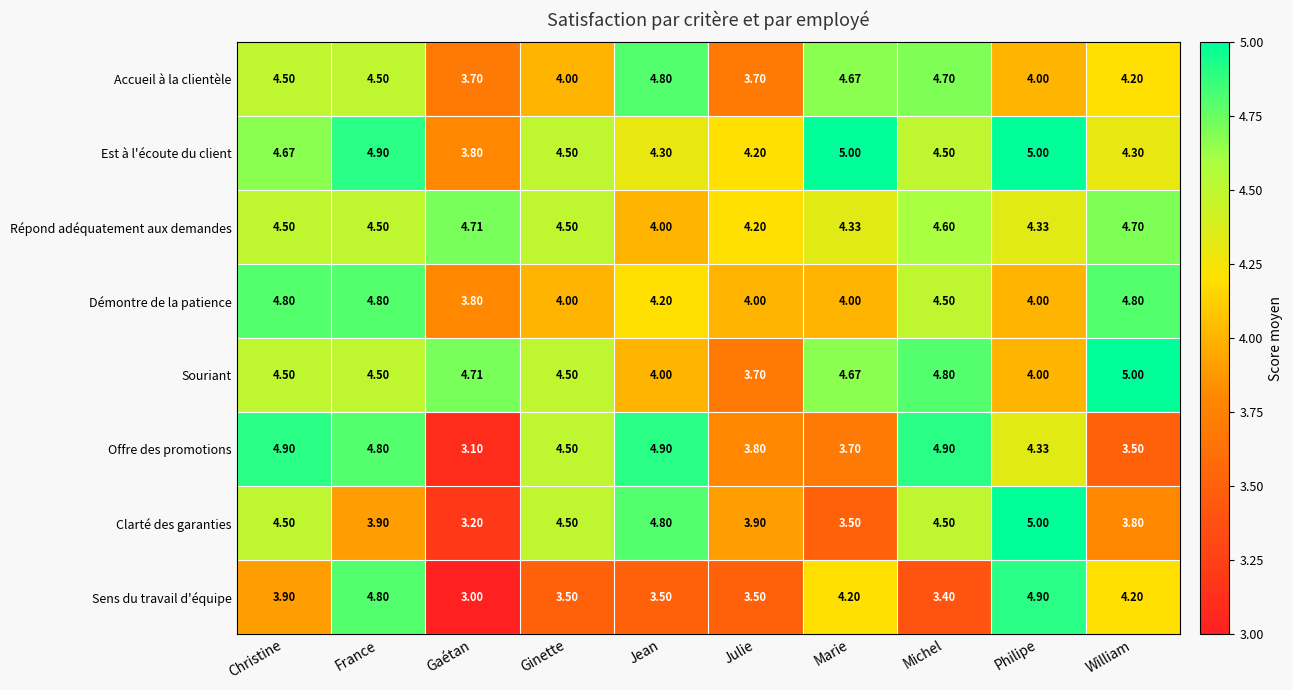

Which series has the largest total across all categories?

Est à l'écoute du client